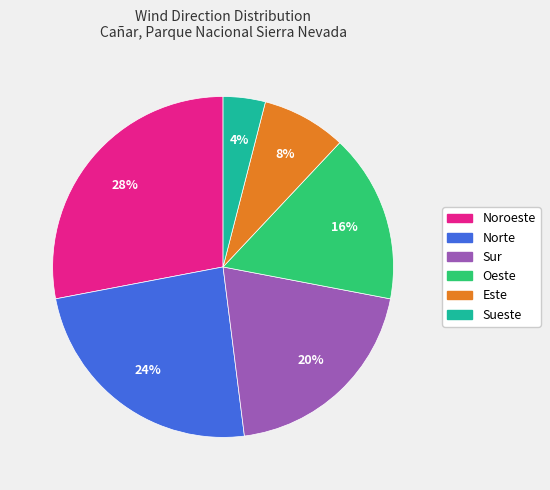

Which category has the smallest portion of the pie?

Sueste